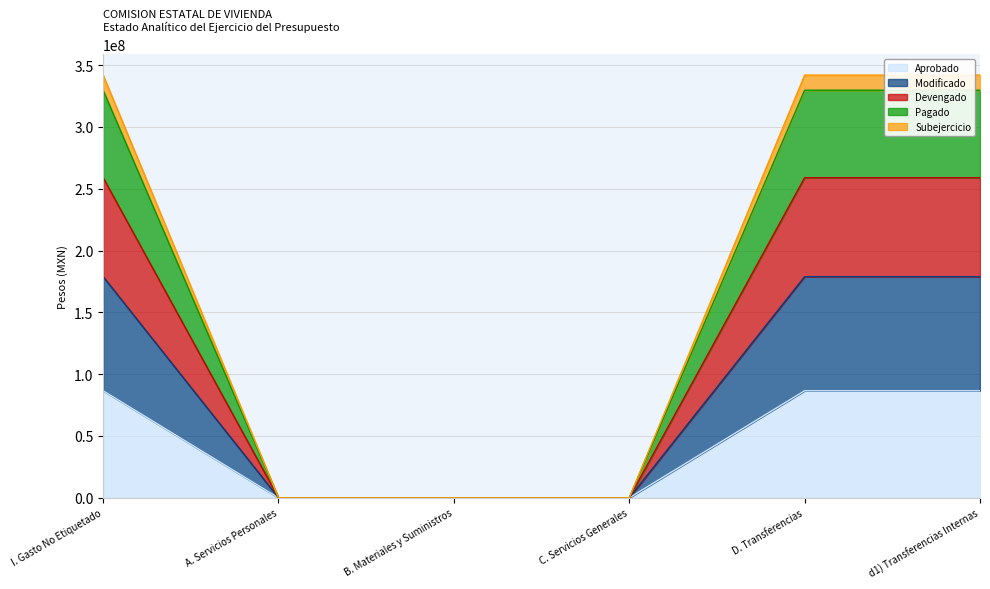

Is it true that Aprobado equals 0.0 at B. Materiales y Suministros?

True